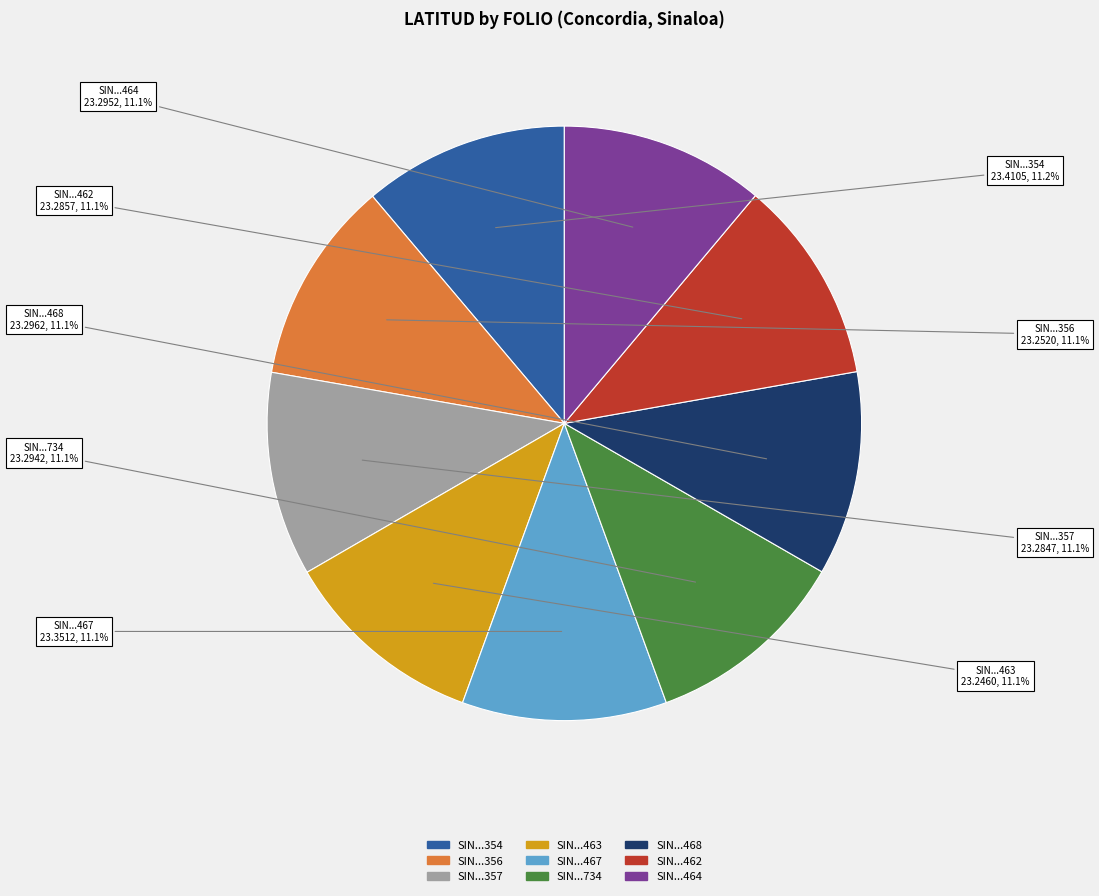

Does any single category account for the majority?

No